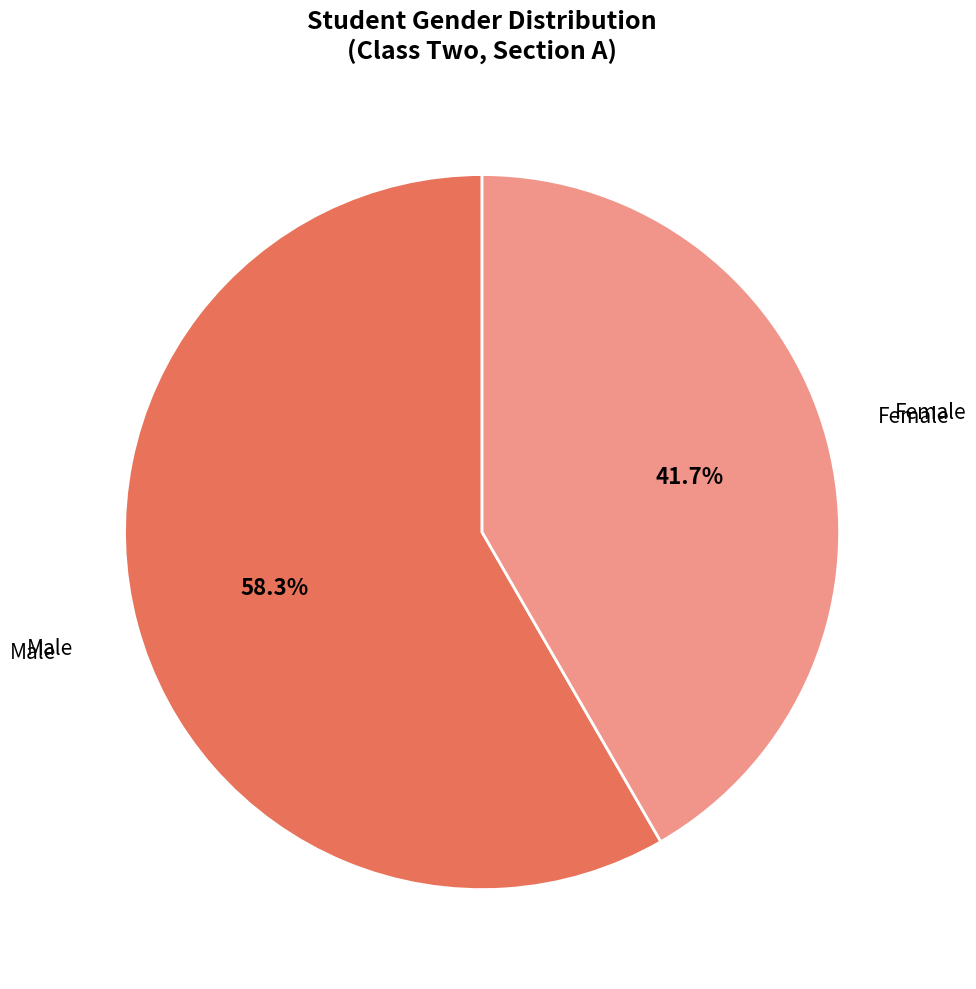

Does any single category account for the majority?

Yes